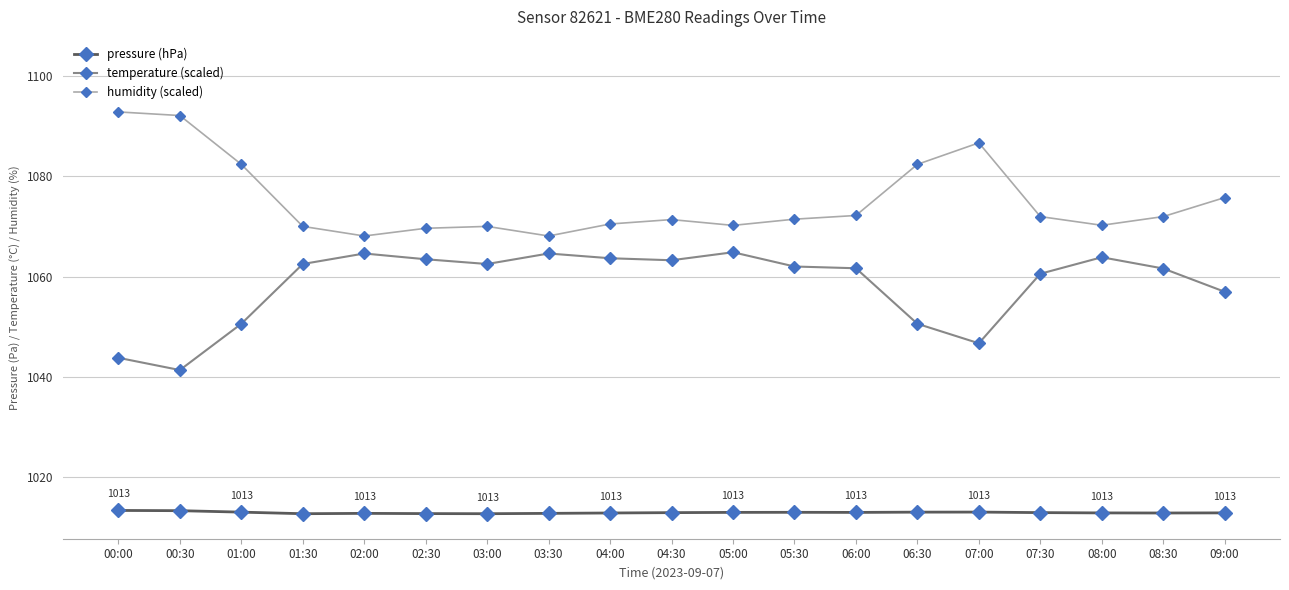

What is the minimum value for temperature (scaled)?

1041.3